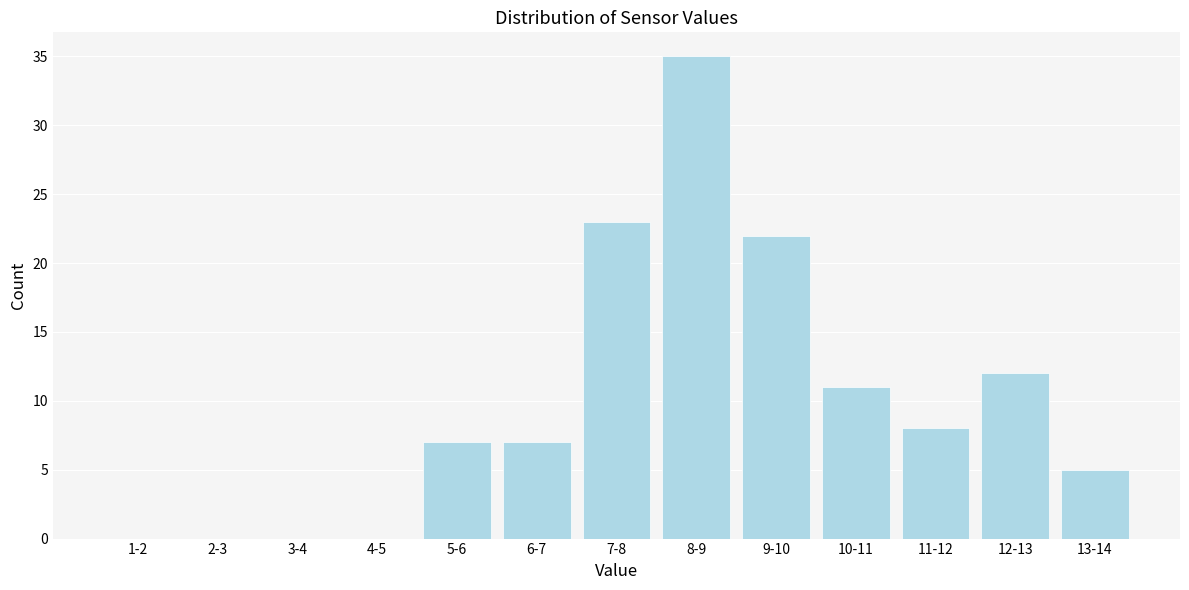

Reading right to left, what are all the values shown in this chart?

13-14=5	12-13=12	11-12=8	10-11=11	9-10=22	8-9=35	7-8=23	6-7=7	5-6=7	4-5=0	3-4=0	2-3=0	1-2=0